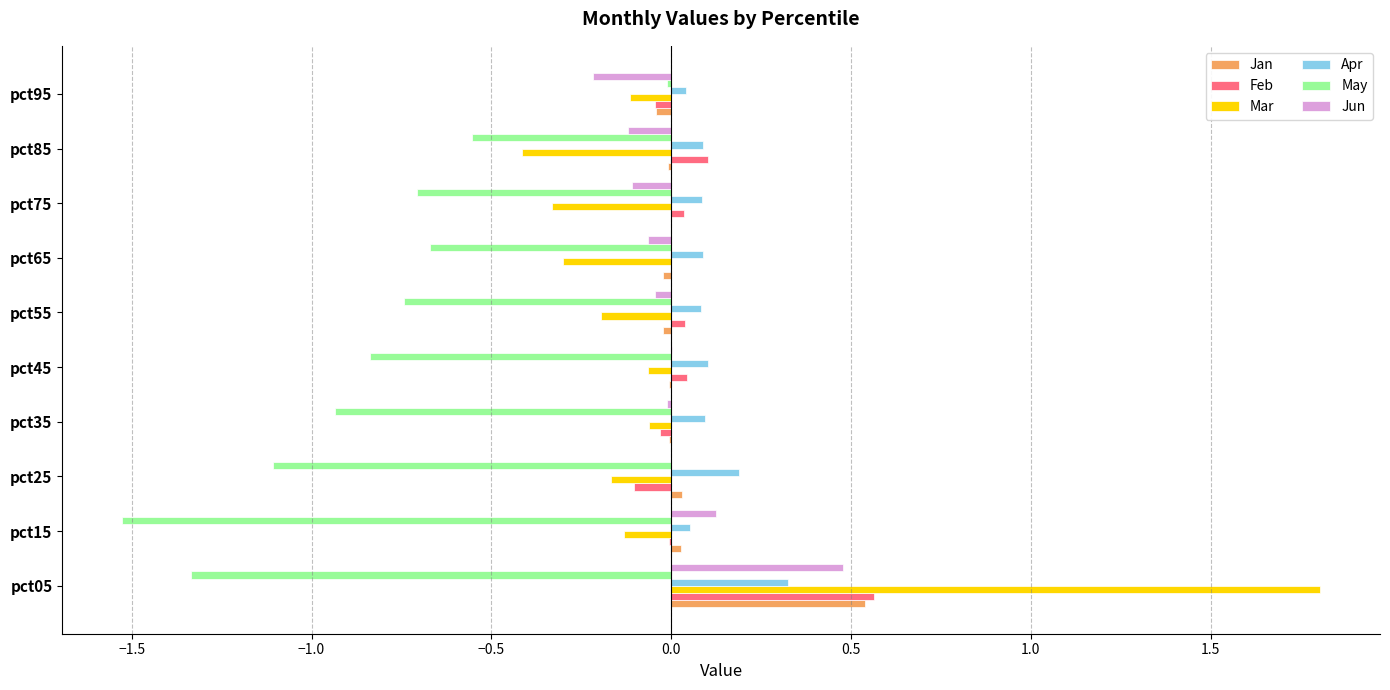

Which label corresponds to the largest value in the chart?

pct05